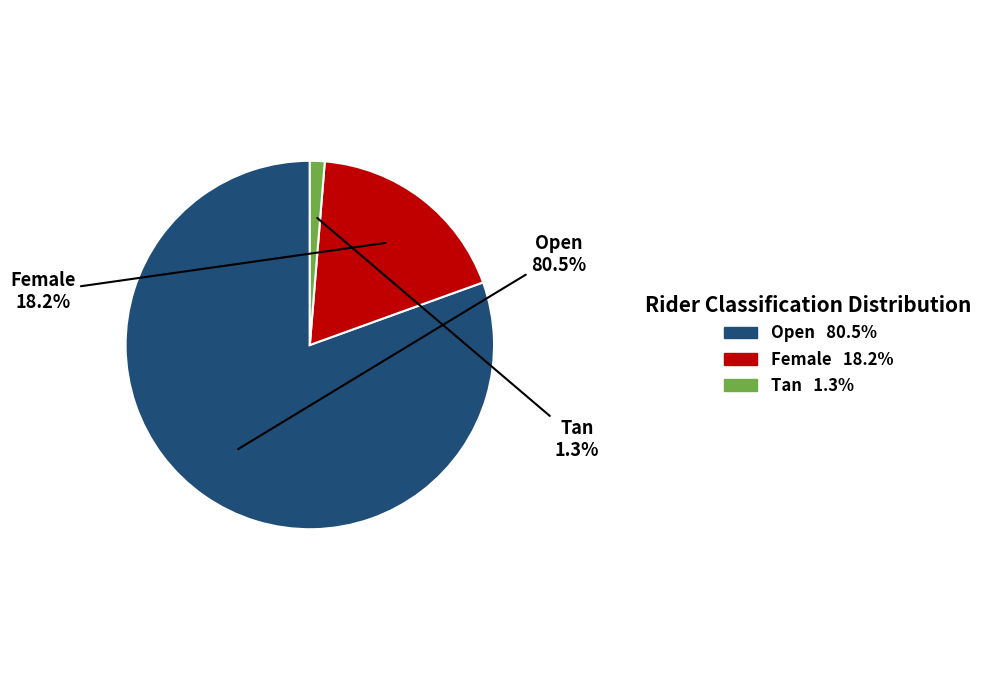

To the nearest percent, what is the combined percentage of Open and Female?

99%